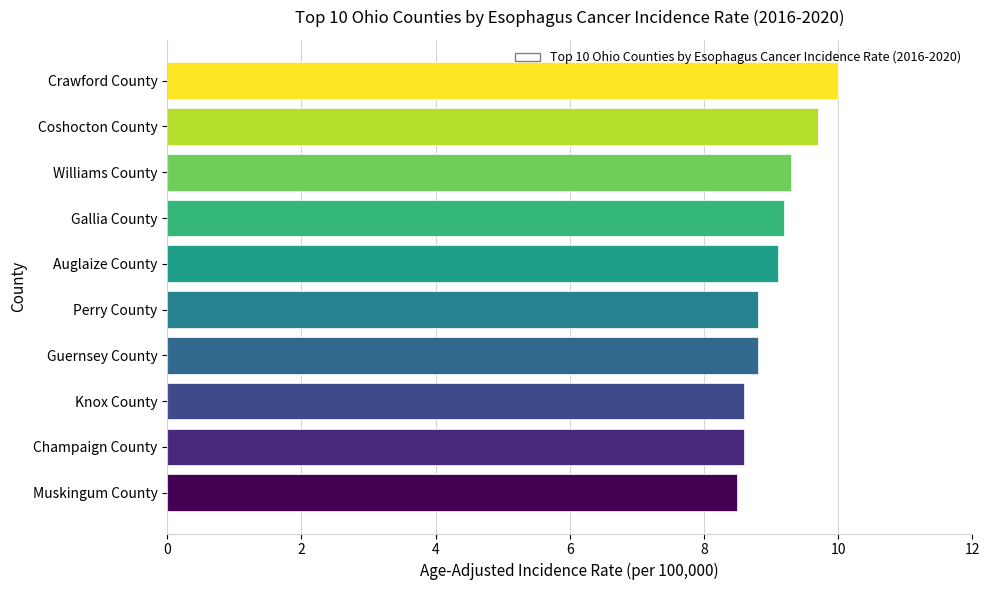

Reading top to bottom, transcribe all the data shown in this chart.

10.0	9.7	9.3	9.2	9.1	8.8	8.8	8.6	8.6	8.5